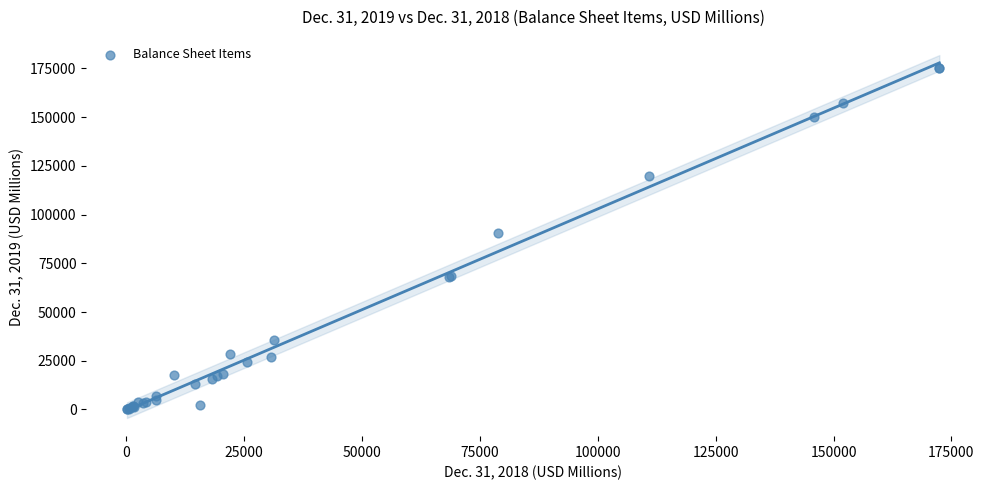

What Y value in the scatter plot is closest to 87756?

90766